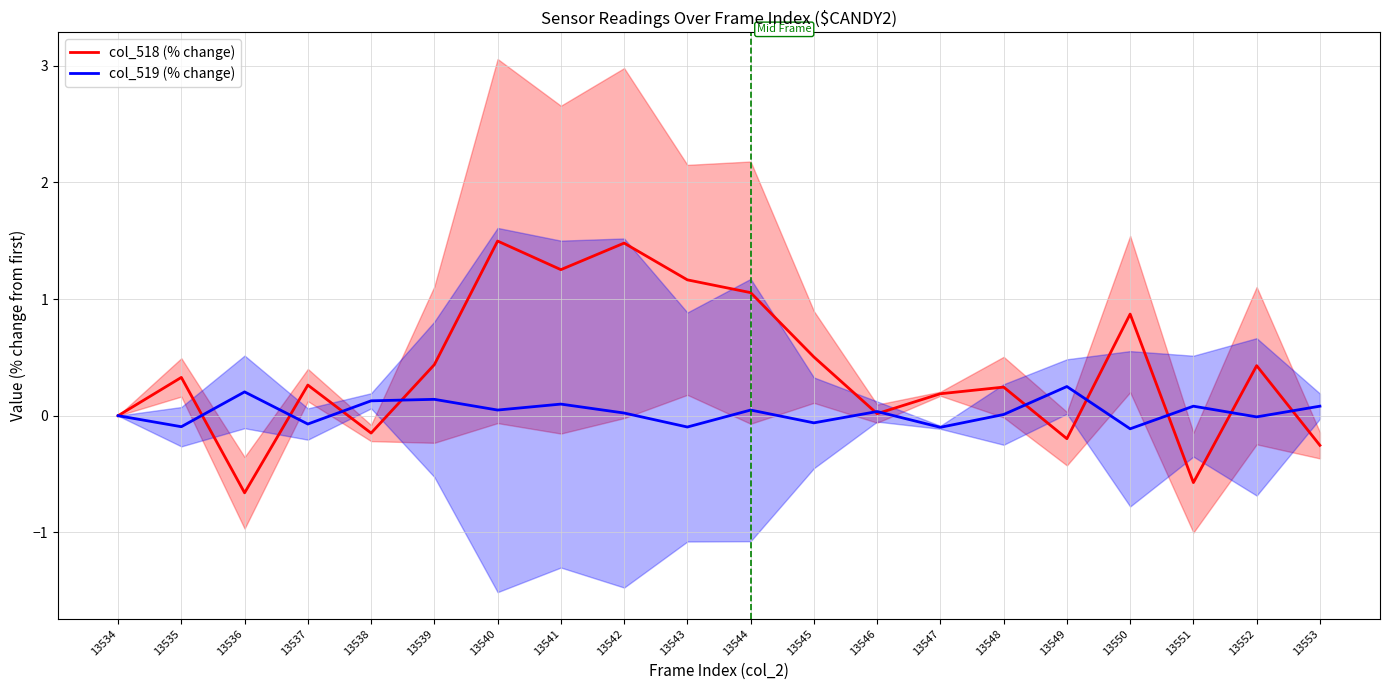

Where is the first local maximum for col_519 (% change)?

13536